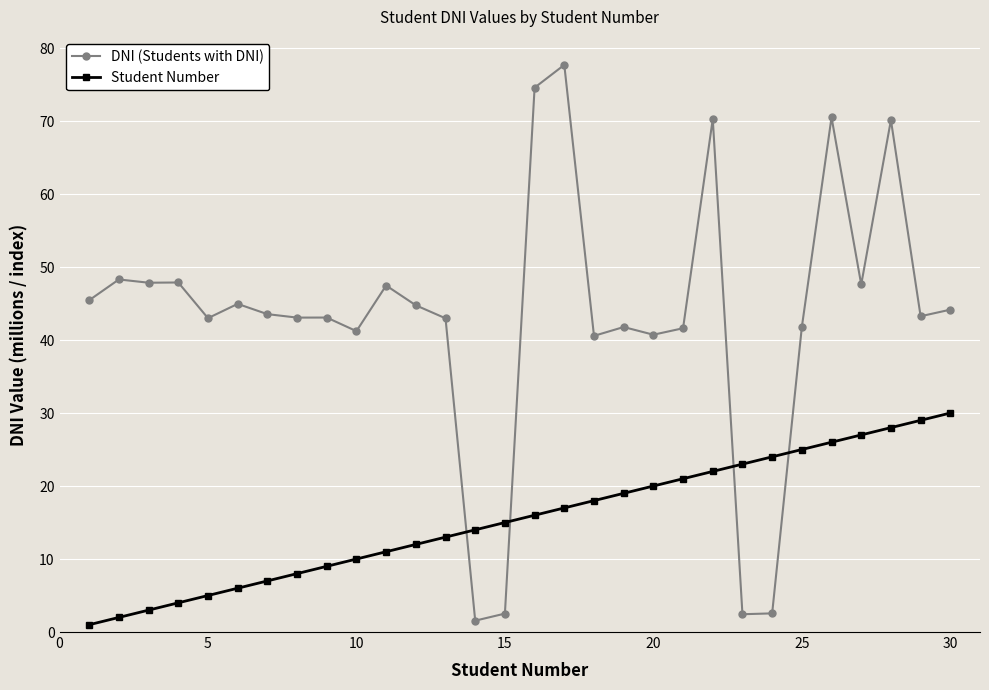

Which series ends up on top after the final intersection of DNI (Students with DNI) and Student Number?

DNI (Students with DNI)